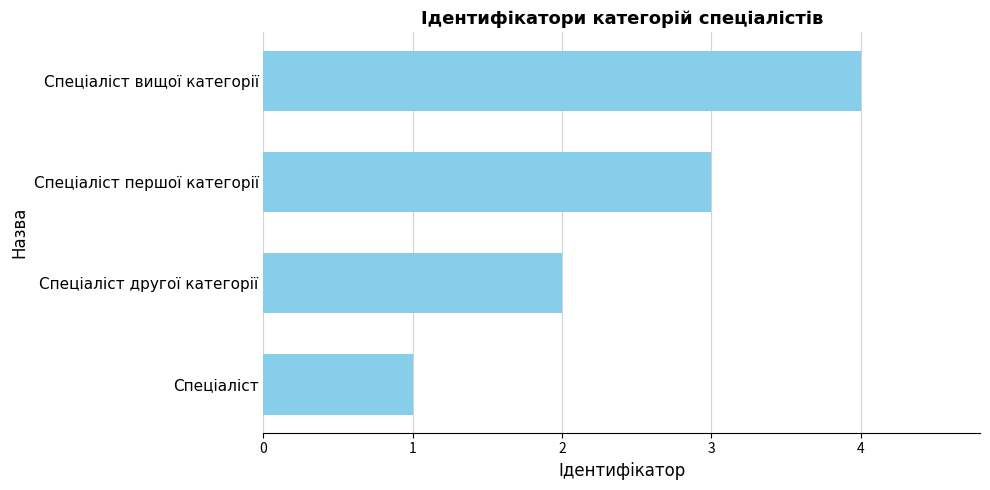

Between Спеціаліст and Спеціаліст другої категорії, which is larger?

Спеціаліст другої категорії